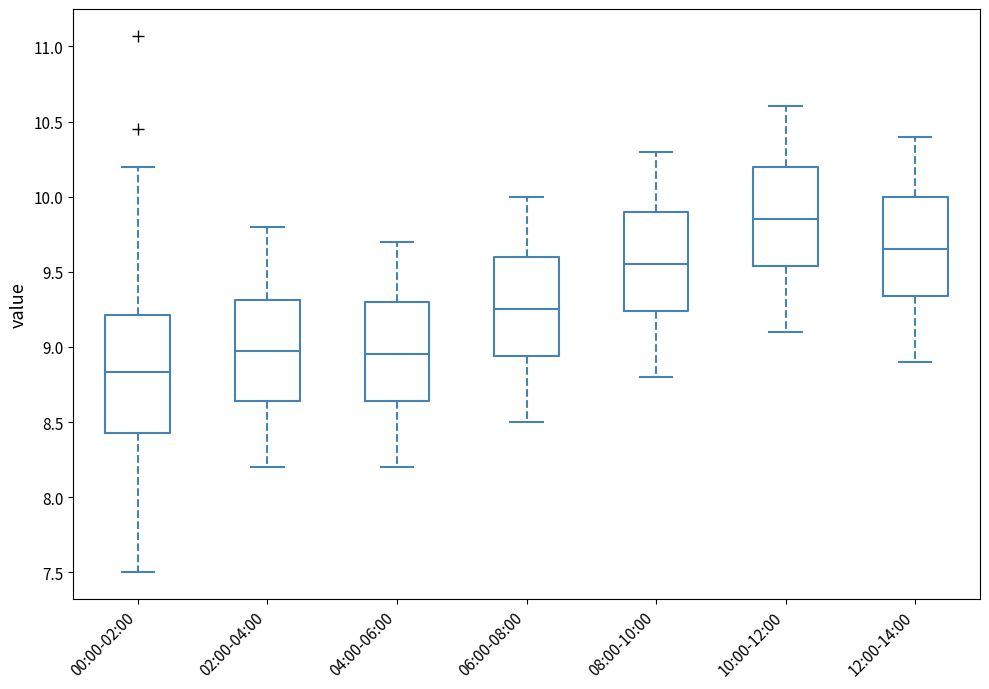

Reading left to right, transcribe this box plot: for each box, give where its median line is, the range the box spans, and where its two whiskers end, as read against the y-axis. The values are not printed on the chart, so give them approximately, as read against the axis.

00:00-02:00: median 8.85, box 8.45 to 9.20, whiskers 7.50 to 10.20
02:00-04:00: median 9.00, box 8.65 to 9.30, whiskers 8.20 to 9.80
04:00-06:00: median 8.95, box 8.65 to 9.30, whiskers 8.20 to 9.70
06:00-08:00: median 9.25, box 8.95 to 9.60, whiskers 8.50 to 10.00
08:00-10:00: median 9.55, box 9.25 to 9.90, whiskers 8.80 to 10.30
10:00-12:00: median 9.85, box 9.55 to 10.20, whiskers 9.10 to 10.60
12:00-14:00: median 9.65, box 9.35 to 10.00, whiskers 8.90 to 10.40